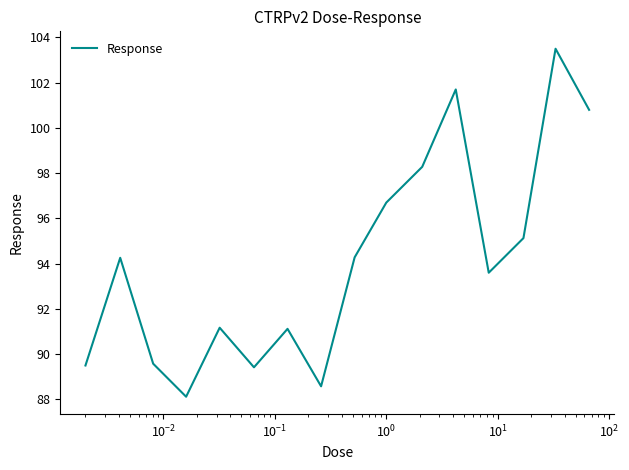

What is the maximum value shown in the chart?

103.5